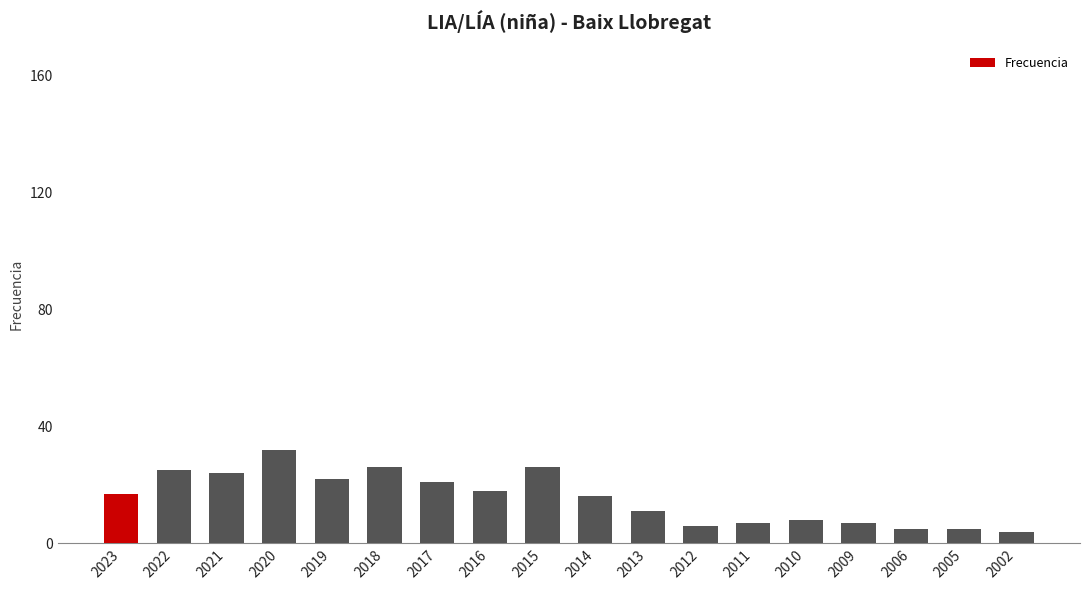

How many series are shown in this chart?

1